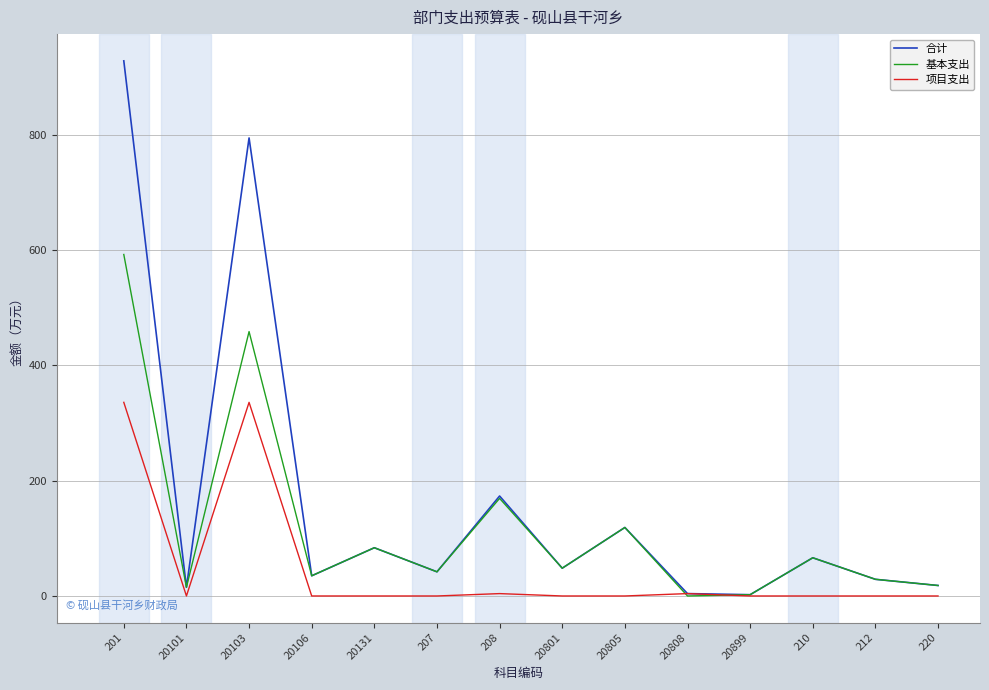

Which series ends up on top after the final intersection of 项目支出 and 基本支出?

基本支出